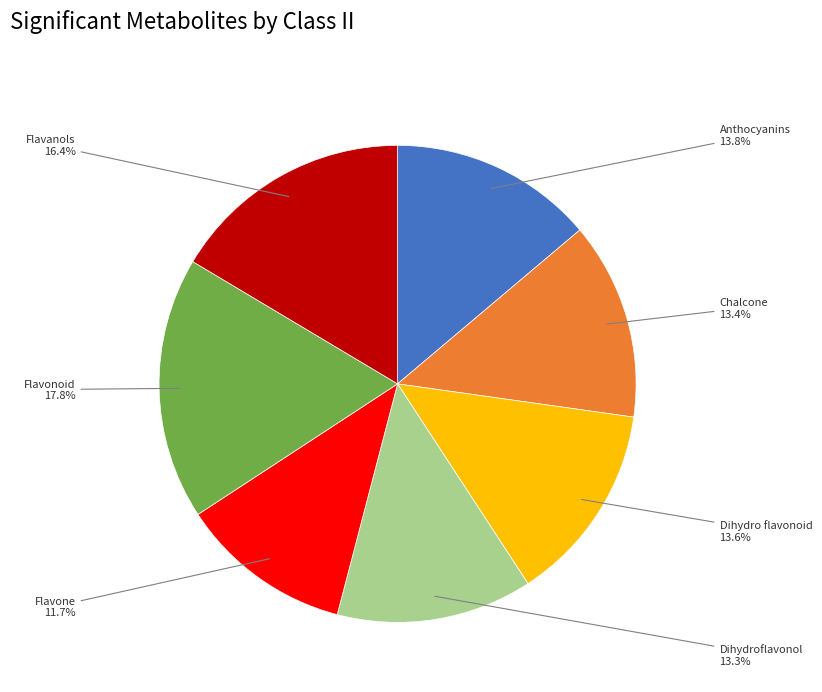

Is it true that Dihydroflavonol is 13% of the pie?

True